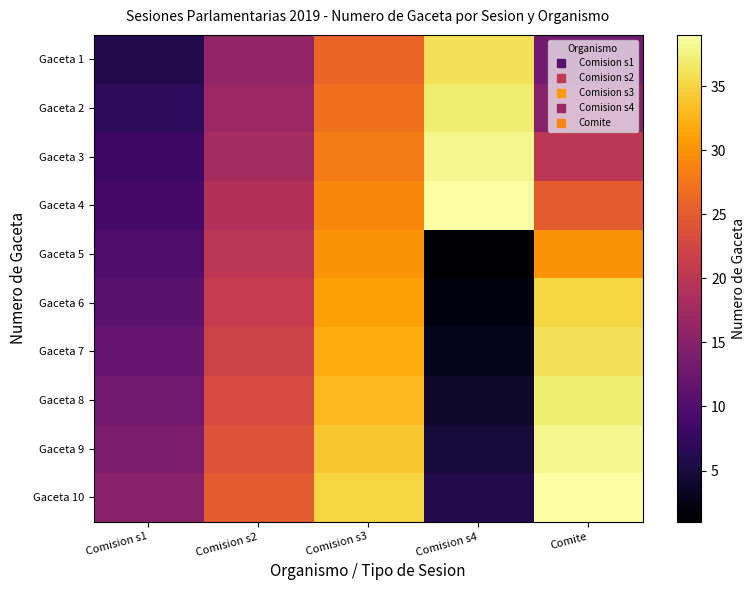

Rank the series at Comision s4 from highest to lowest value.

Gaceta 4, Gaceta 3, Gaceta 2, Gaceta 1, Gaceta 10, Gaceta 9, Gaceta 8, Gaceta 7, Gaceta 6, Gaceta 5